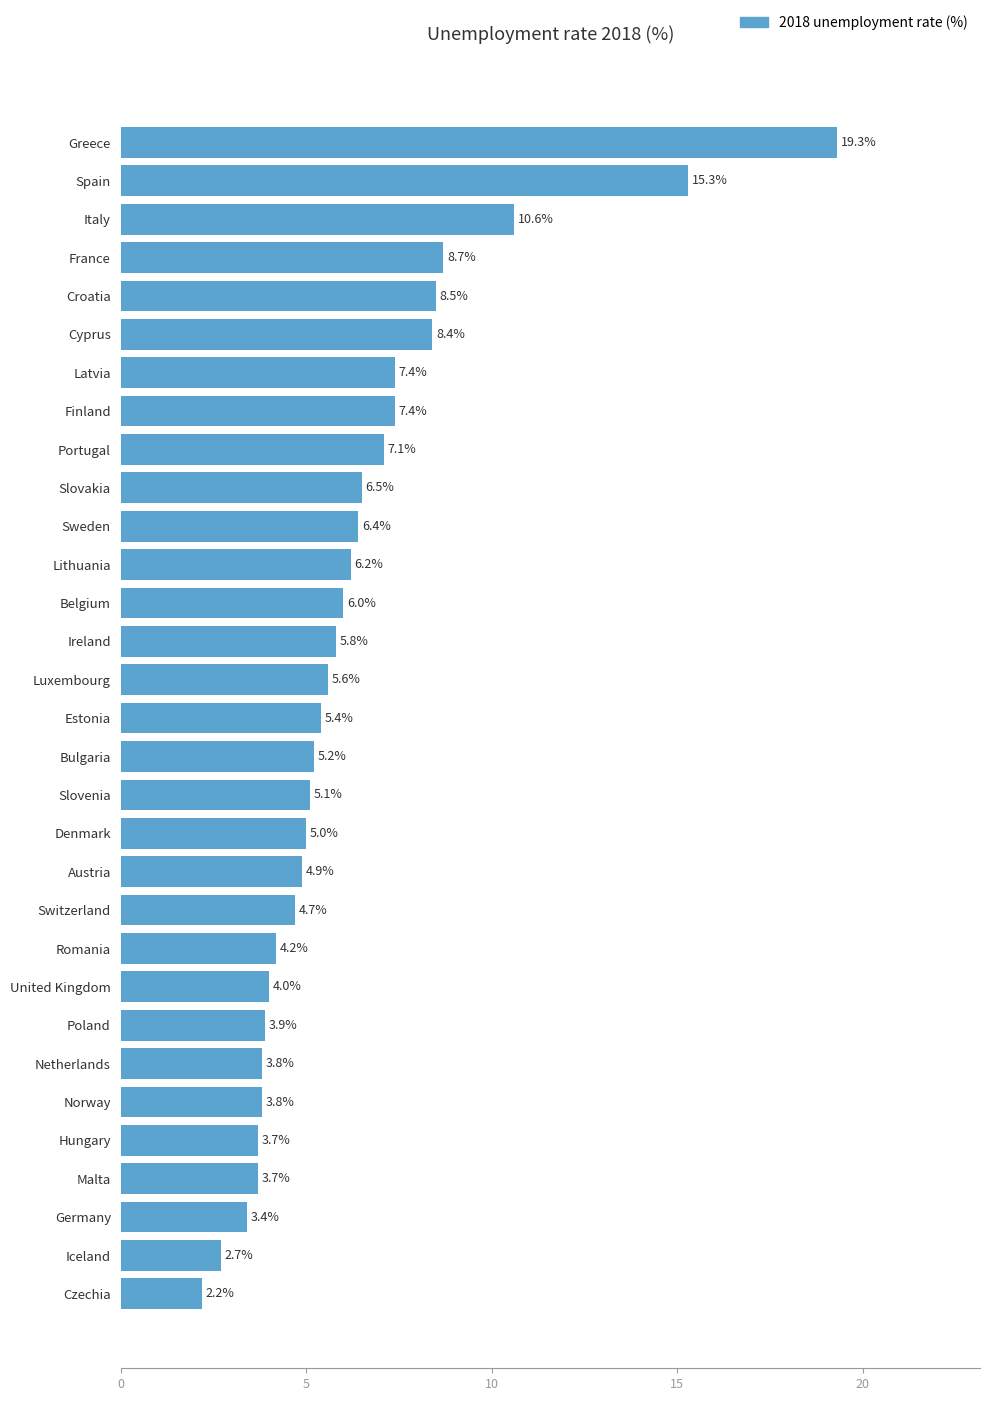

Where is the data nearest to the value 10?

Italy